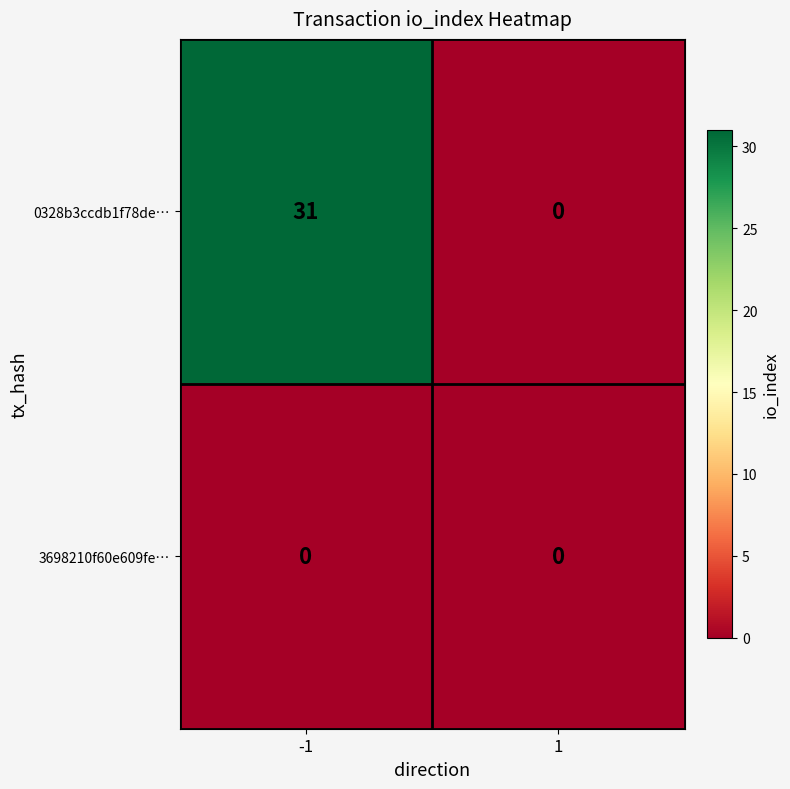

How many categories are shown in the chart?

2